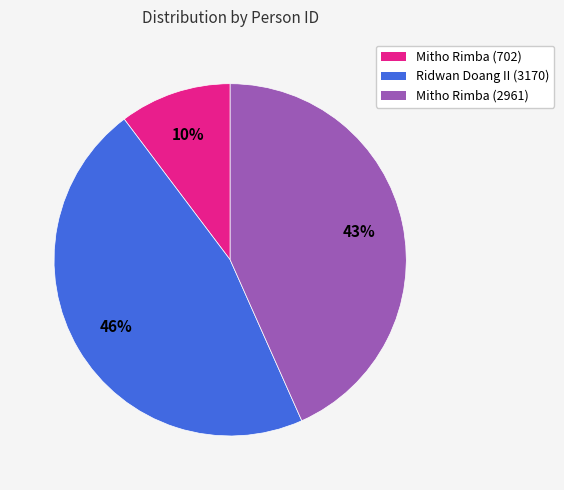

What percentage is the Ridwan Doang II (3170) slice, to the nearest percent?

46%